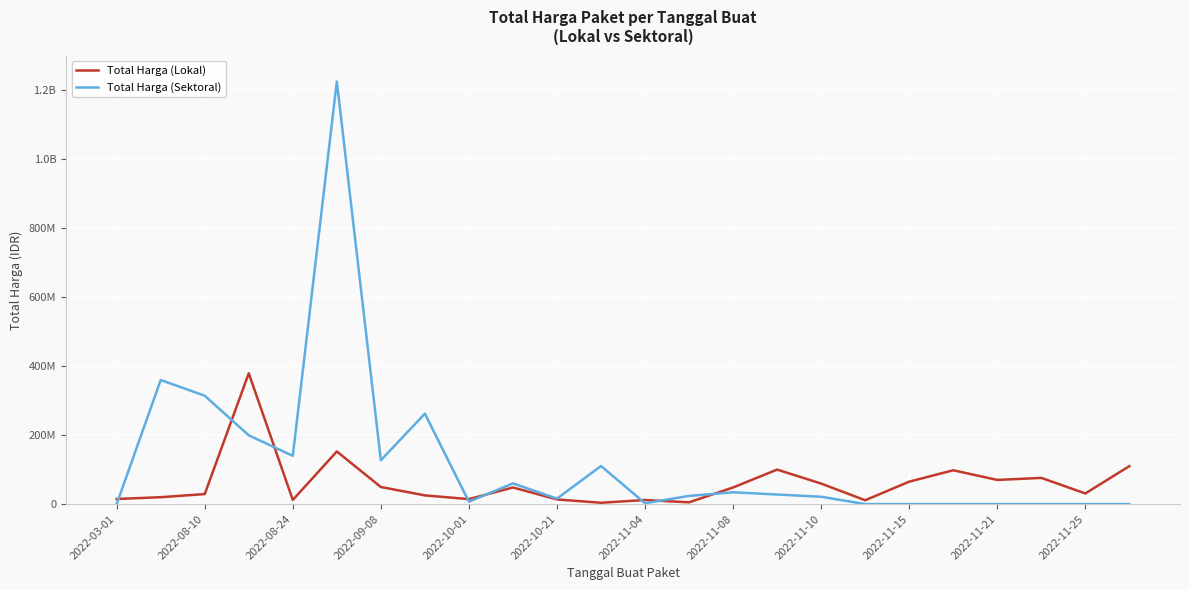

What are all the series names shown in the legend?

Total Harga (Lokal), Total Harga (Sektoral)